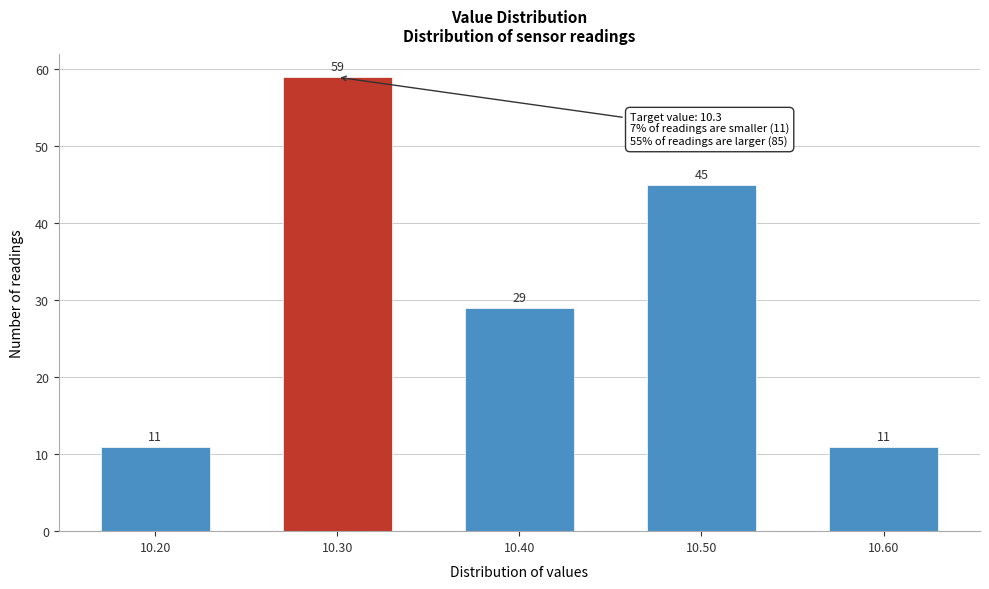

Reading right to left, list all the values displayed in this chart.

10.60=11	10.50=45	10.40=29	10.30=59	10.20=11